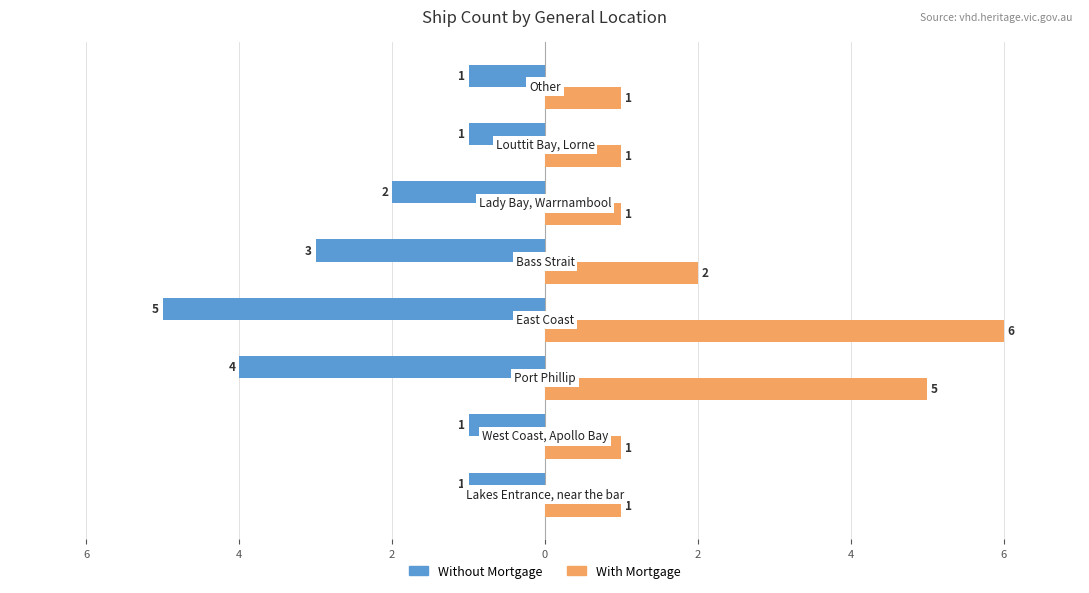

List the series in order of their peak value, lowest first.

Without Mortgage, With Mortgage